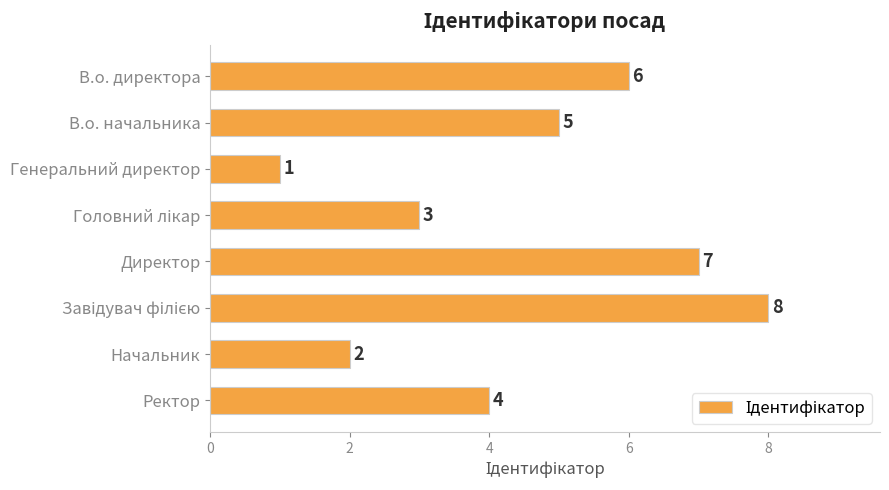

Where is the data nearest to the value 4?

Ректор